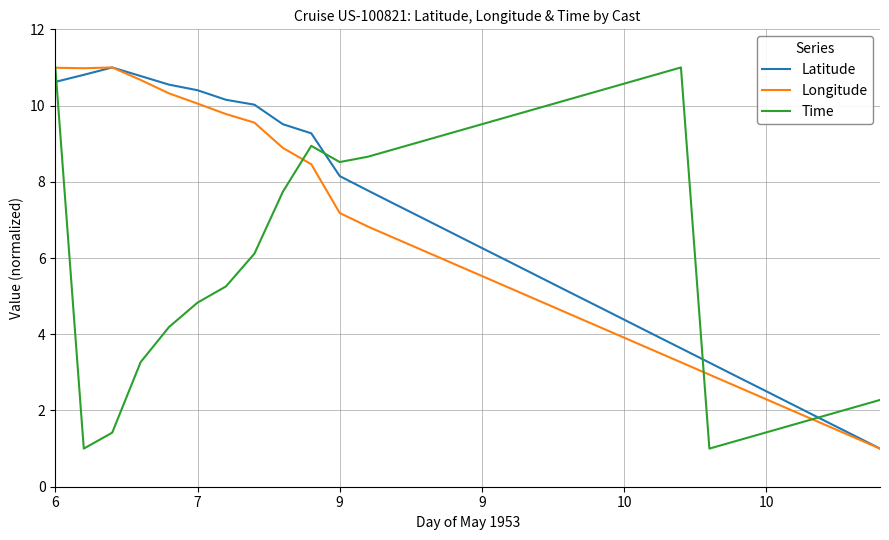

What is the minimum value for Time?

1.0